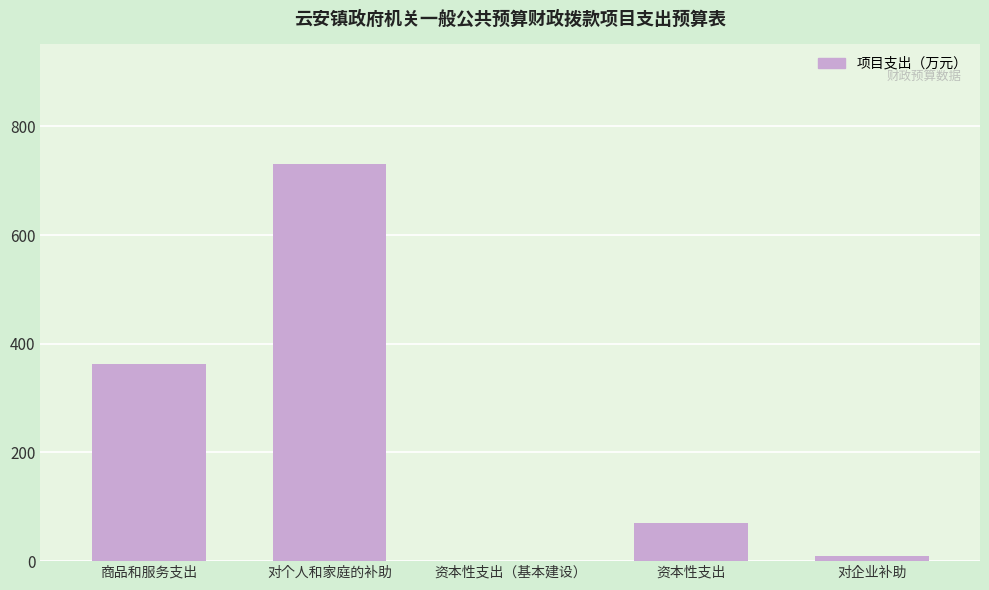

What is the maximum value shown in the chart?

731.3